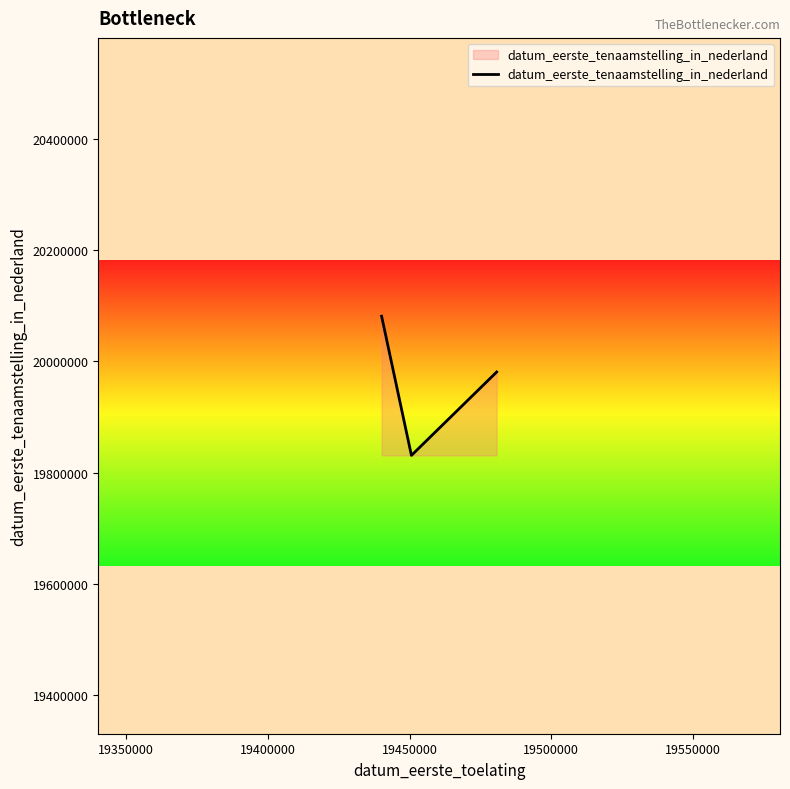

What is the average value?

19964046